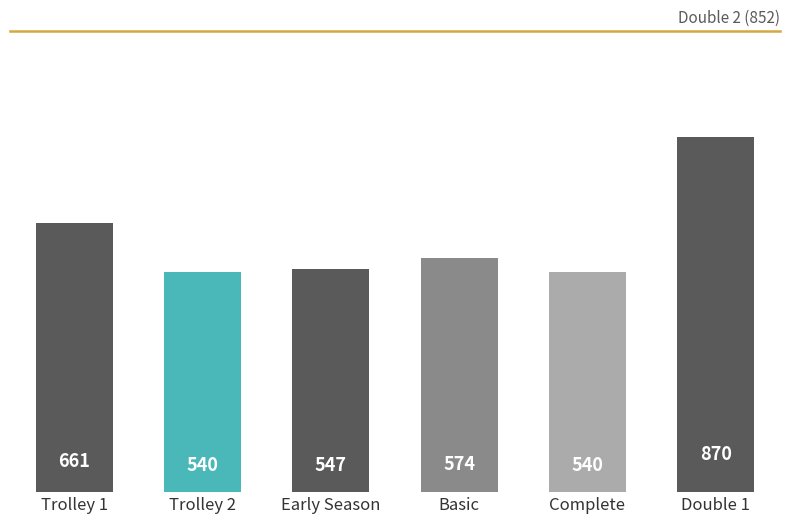

How many bars are there in total?

6